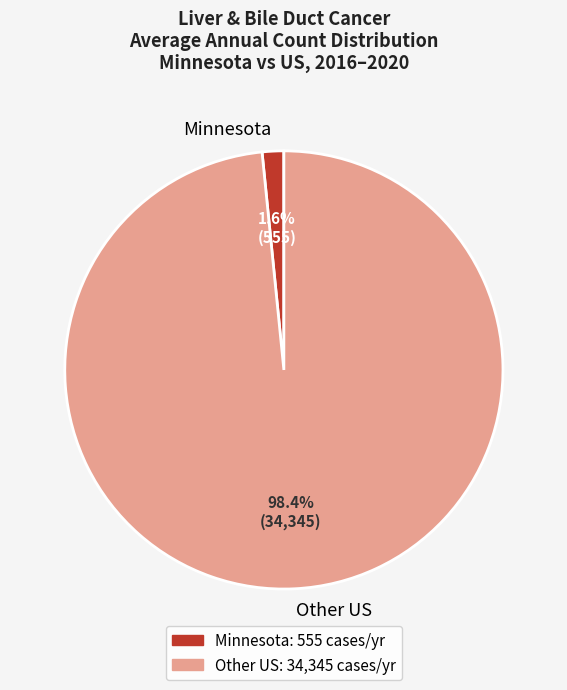

What is the smallest slice in the pie chart?

Minnesota